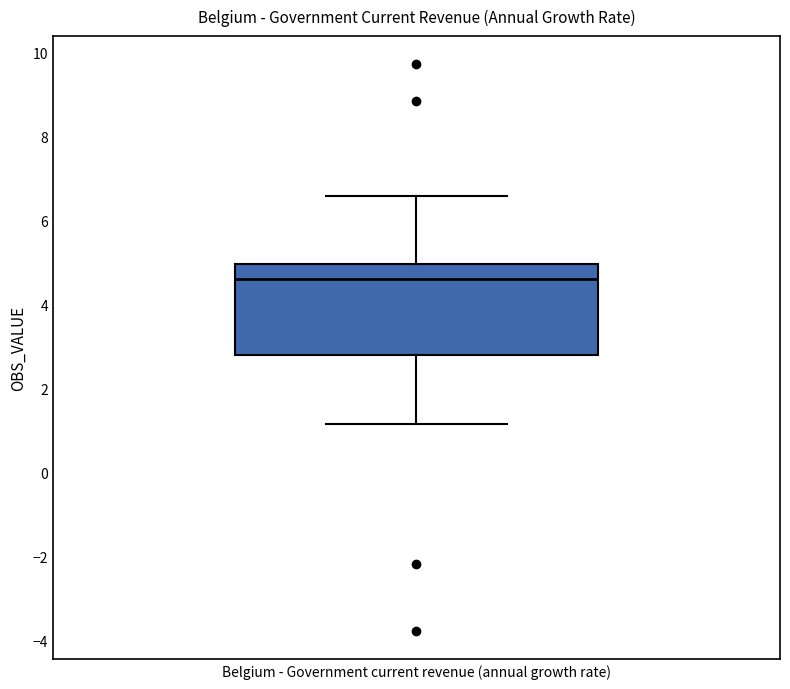

Read this box plot against the y-axis: the position of the median line, the range covered by the box, and the ends of both whiskers. The values are not printed on the chart, so give them approximately, as read against the axis.

median 4.6, box 2.8 to 5.0, whiskers 1.2 to 6.6